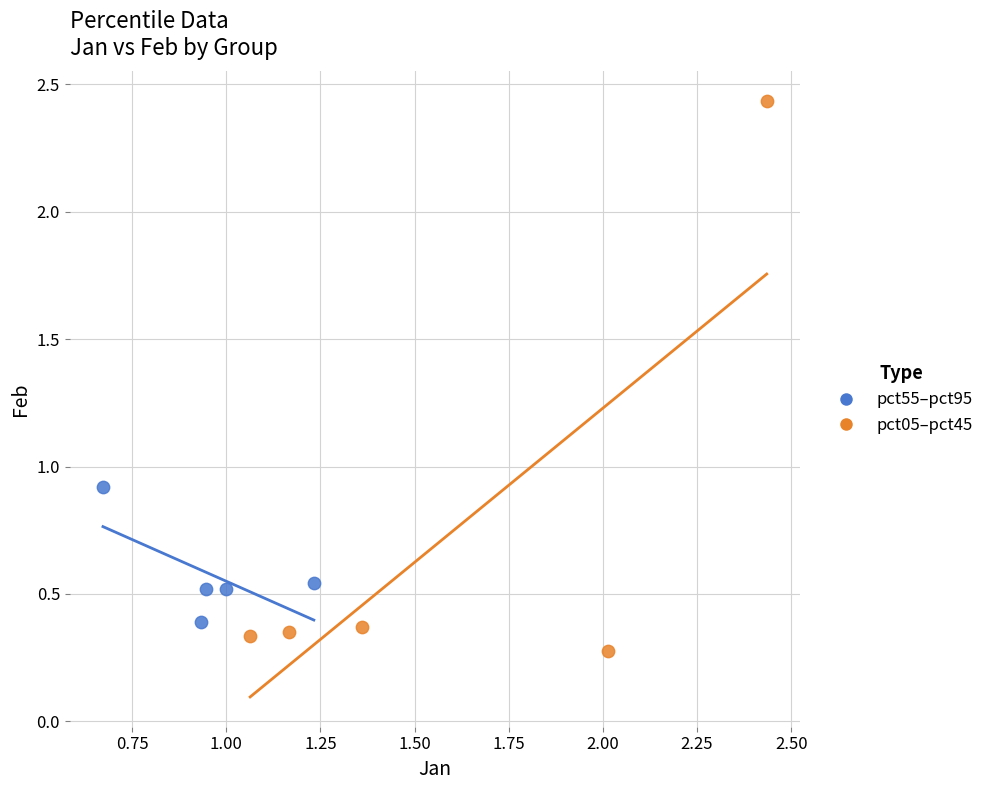

Which series contains the lowest Y value?

pct05–pct45